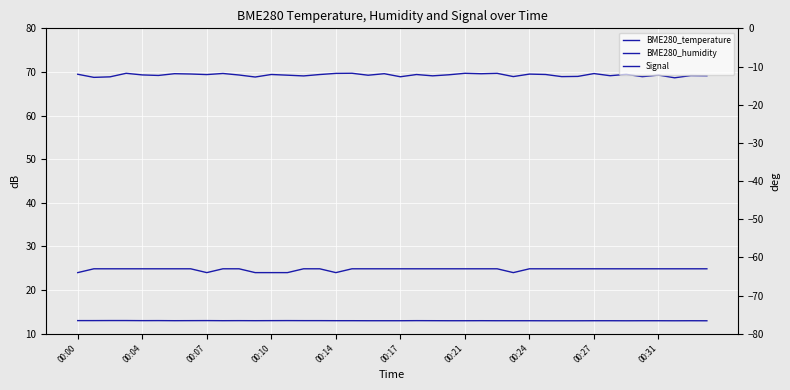

What is the average value of the Signal series?

-63.2